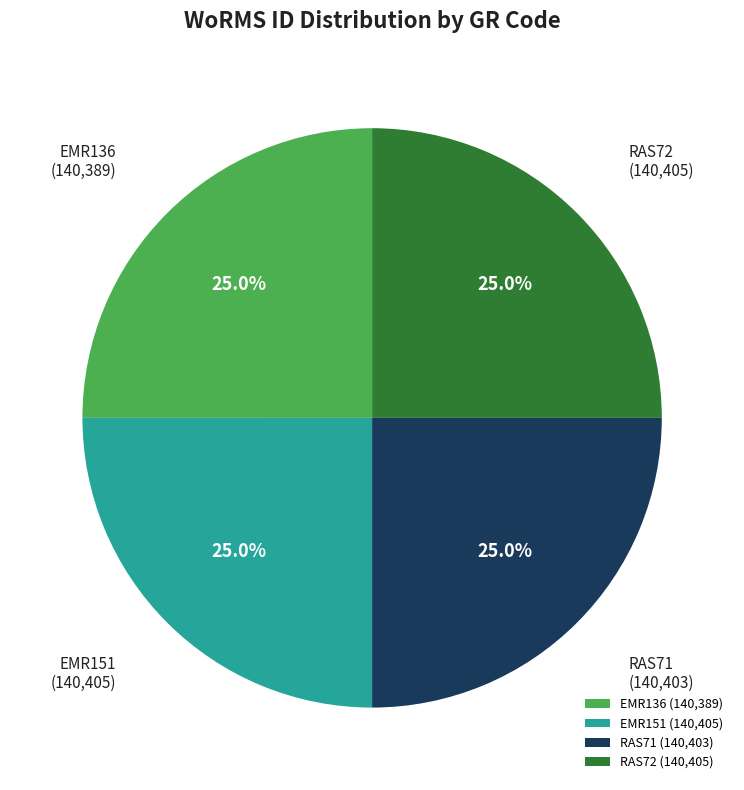

What is the ratio of the value at RAS71 to the value at EMR136?

1.0